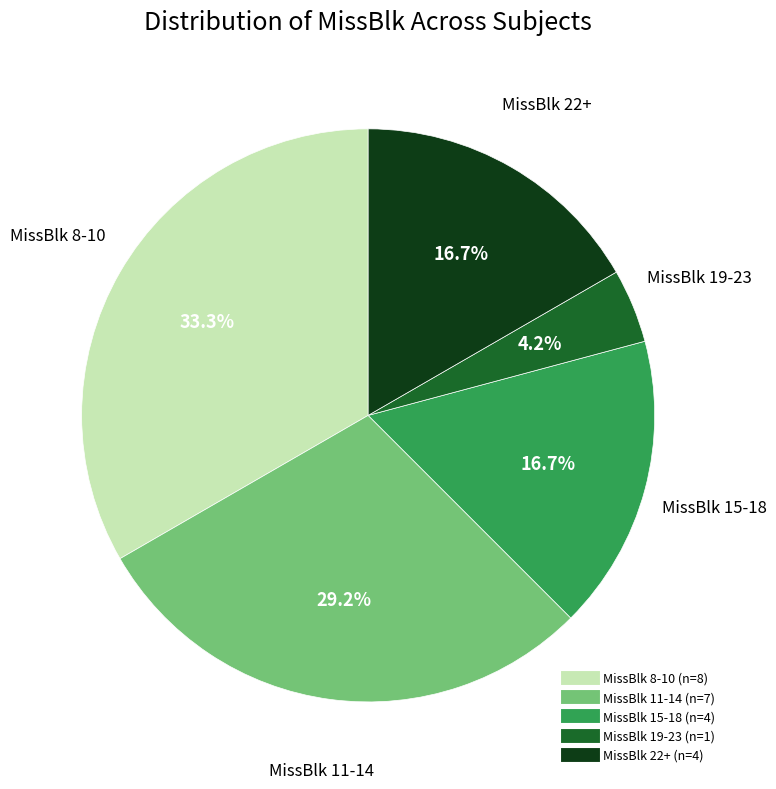

Is there a majority slice in this chart?

No